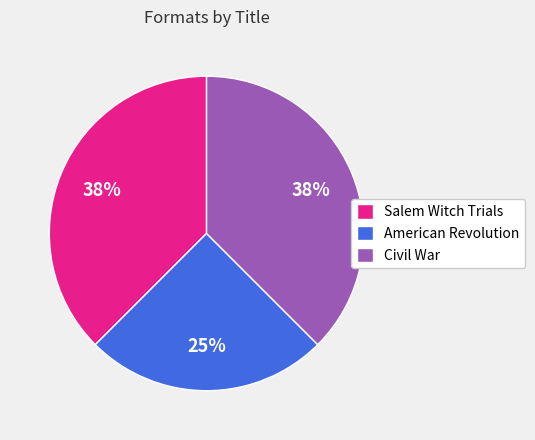

Do Salem Witch Trials and Civil War together represent more than half of the pie?

Yes